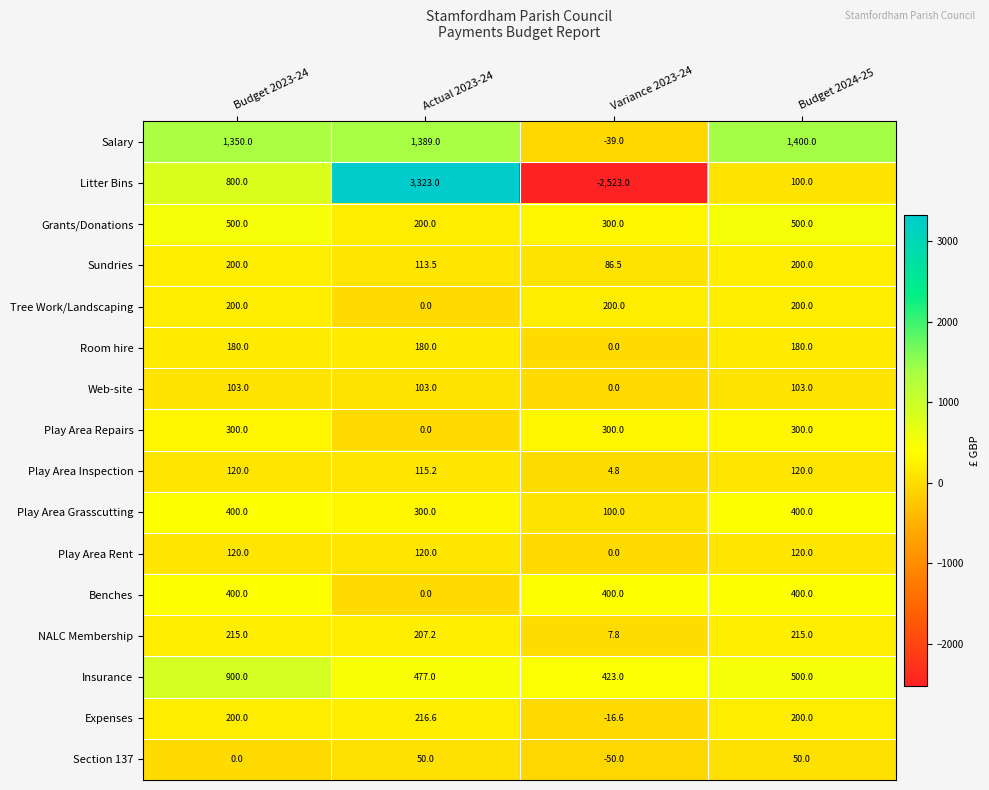

Count the number of data series in this chart.

16